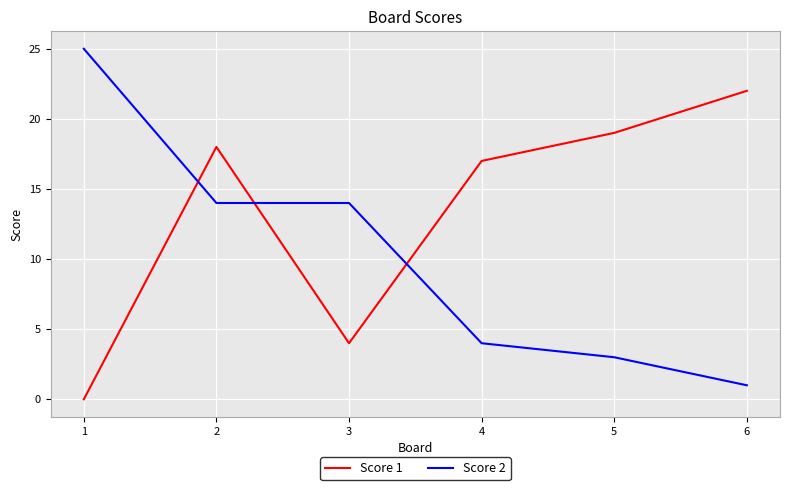

What is the difference between the second highest and minimum values in the Score 2 series?

13